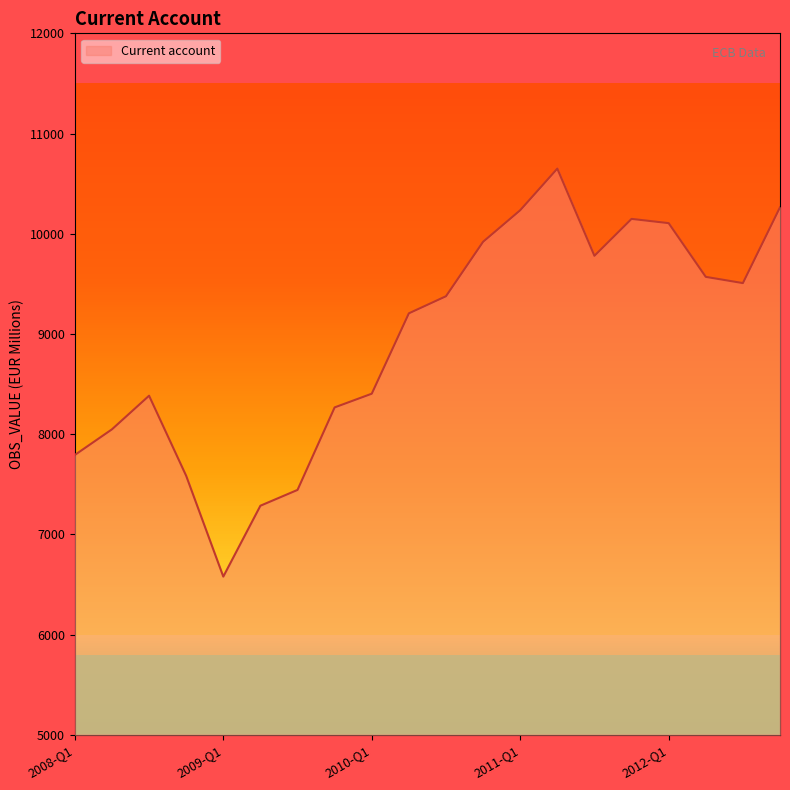

What is the difference between the maximum and minimum values?

4071.7